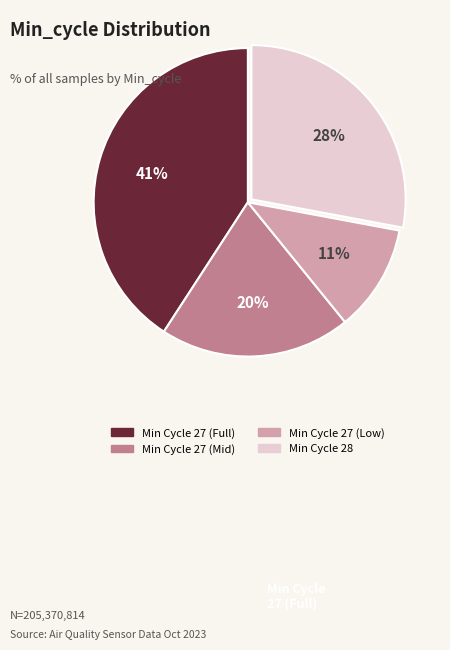

Is there any slice that represents more than half of the pie?

No